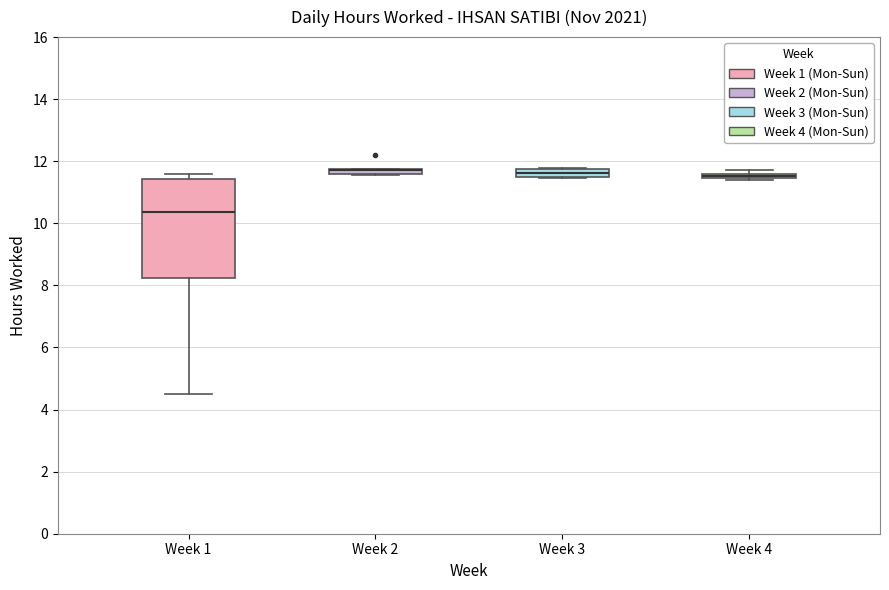

Comparing the boxes themselves (not the whiskers), which one is the tallest?

Week 1